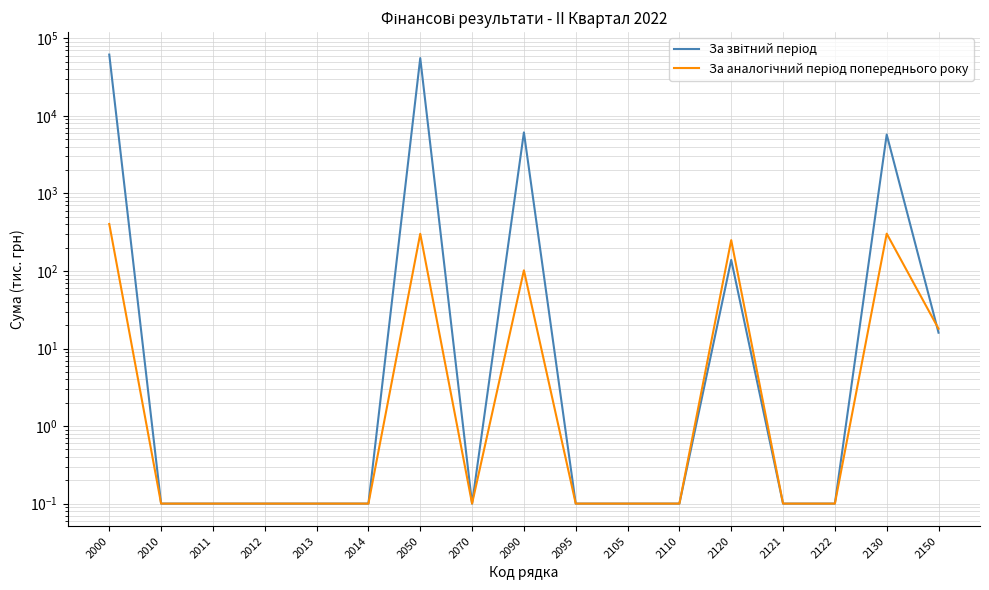

List the series in order of their peak value, lowest first.

За аналогічний період попереднього року, За звітний період